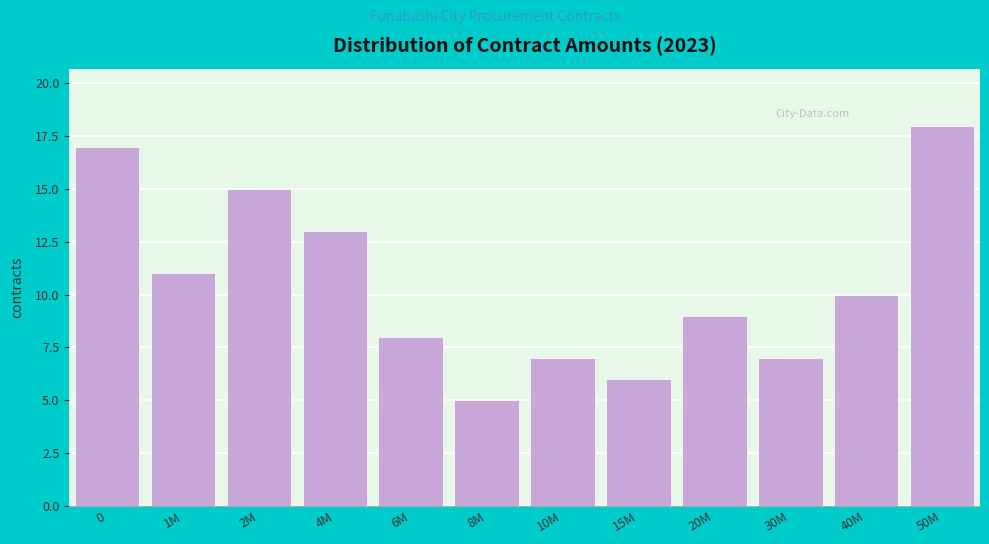

Reading left to right, transcribe all the data shown in this chart.

0=17	1M=11	2M=15	4M=13	6M=8	8M=5	10M=7	15M=6	20M=9	30M=7	40M=10	50M=18